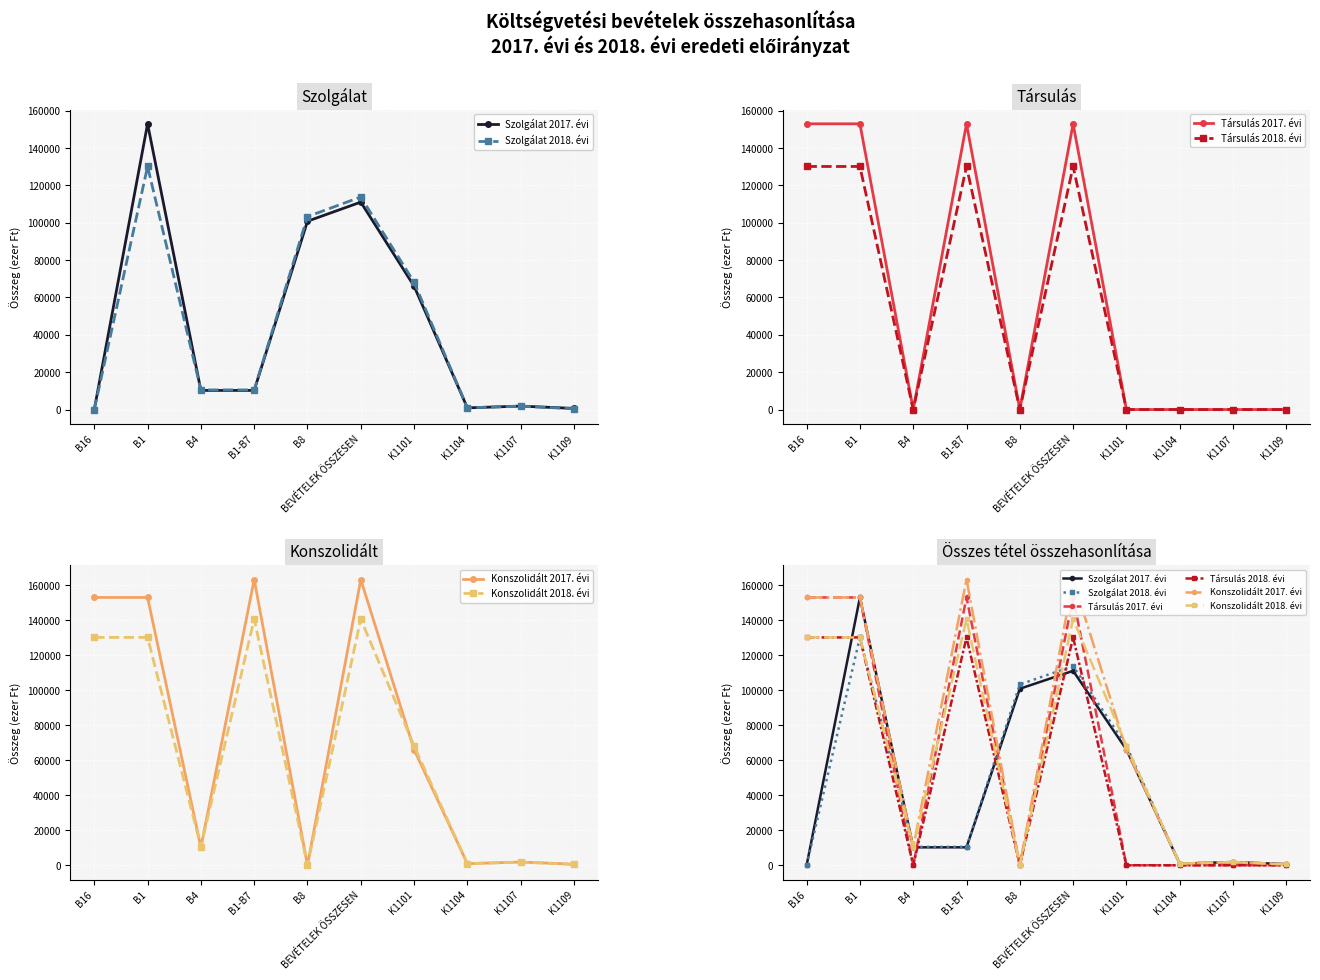

Rank the series by their maximum value, from highest to lowest.

Konszolidált 2017. évi, Szolgálat 2017. évi, Társulás 2017. évi, Konszolidált 2018. évi, Szolgálat 2018. évi, Társulás 2018. évi